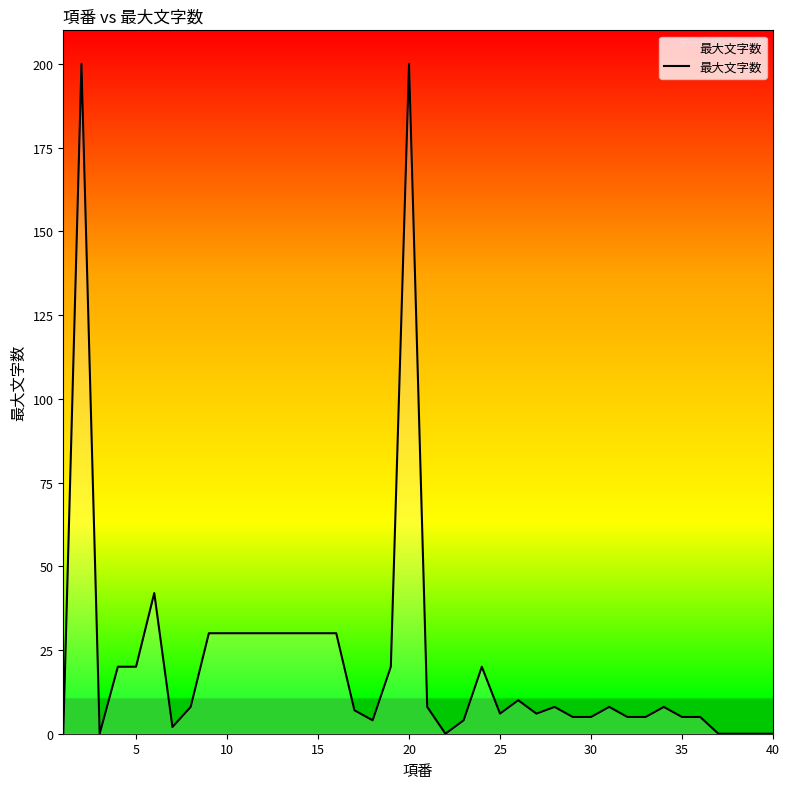

What is the difference between the maximum and minimum values?

200